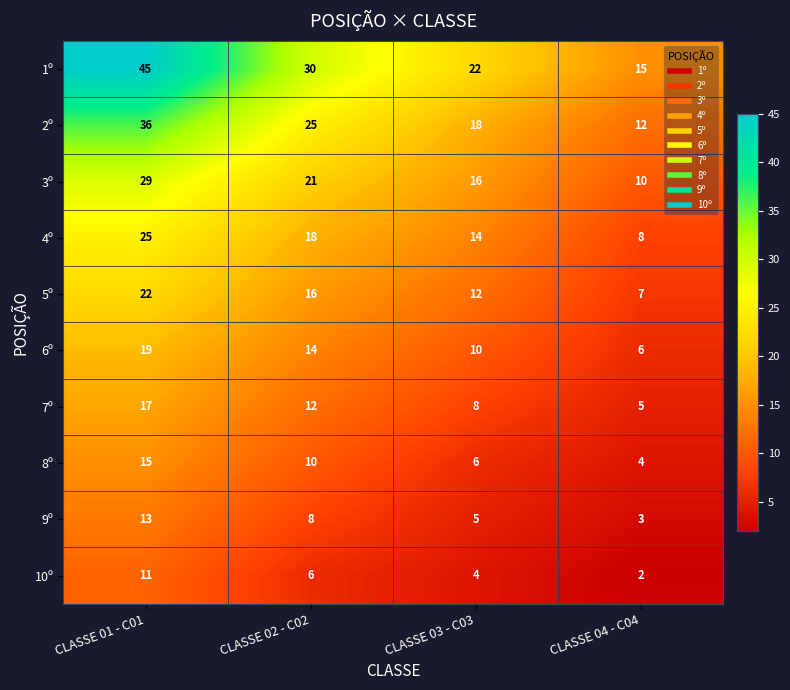

At which label is 9º closest to 8?

CLASSE 02 - C02